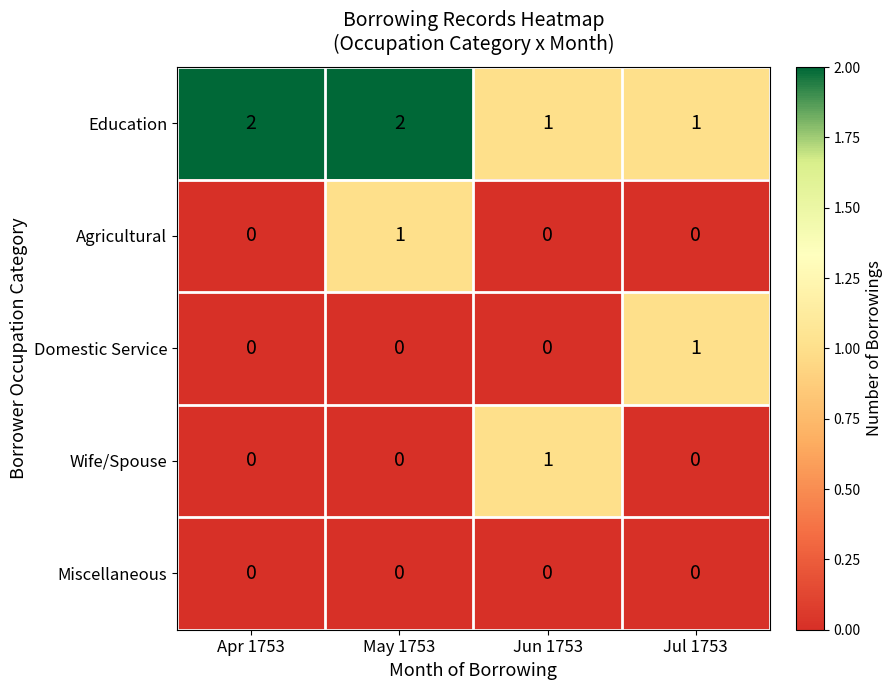

What is the greatest value displayed?

2